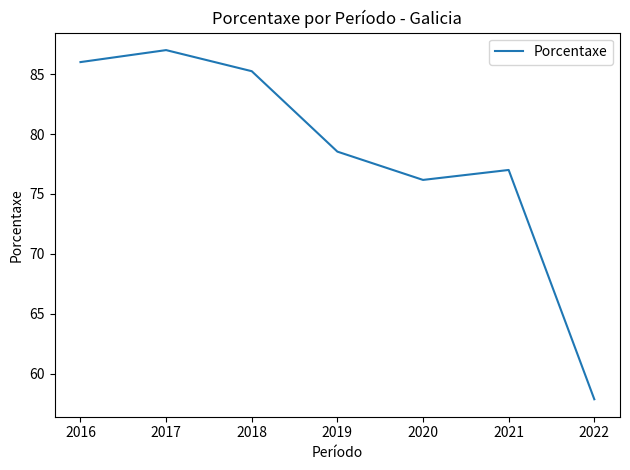

Reading left to right, transcribe all the data shown in this chart.

2016=86.0	2017=87.0	2018=85.2	2019=78.5	2020=76.2	2021=77.0	2022=57.9